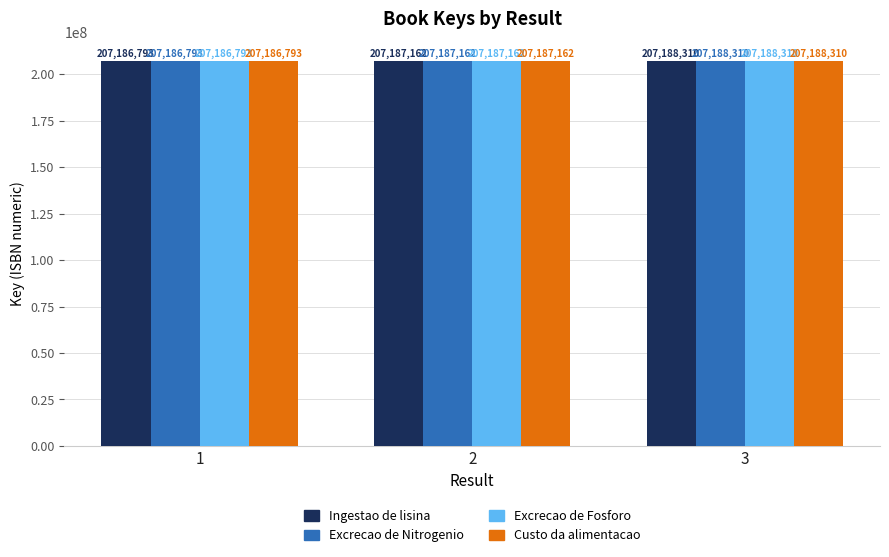

Reading left to right, what are all the values shown in this chart?

Ingestao de lisina: 207186793	207187162	207188310
Excrecao de Nitrogenio: 207186793	207187162	207188310
Excrecao de Fosforo: 207186793	207187162	207188310
Custo da alimentacao: 207186793	207187162	207188310